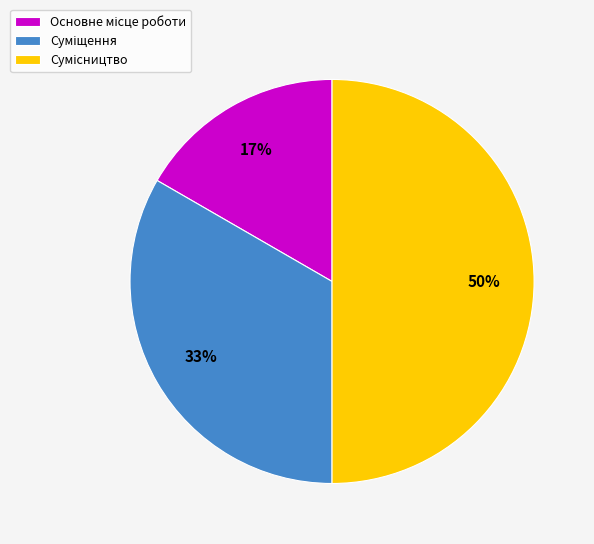

To the nearest percent, what is the difference between the largest and smallest slice percentages?

33%